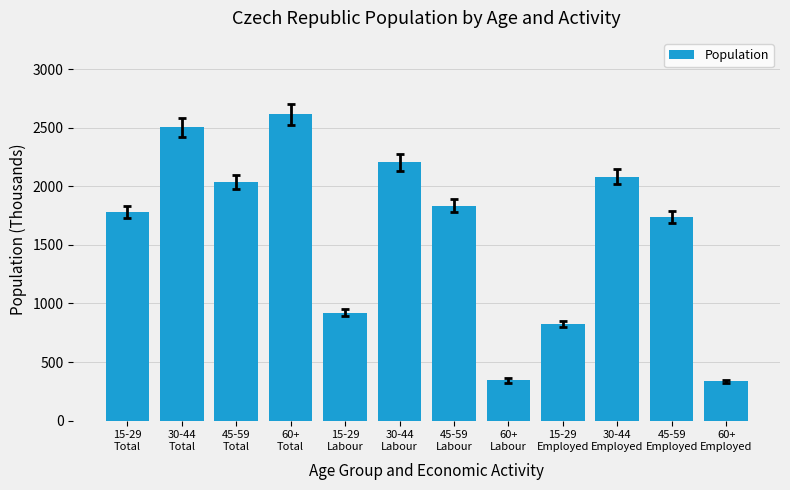

What is the value of the 11th bar from the left?

1740.2